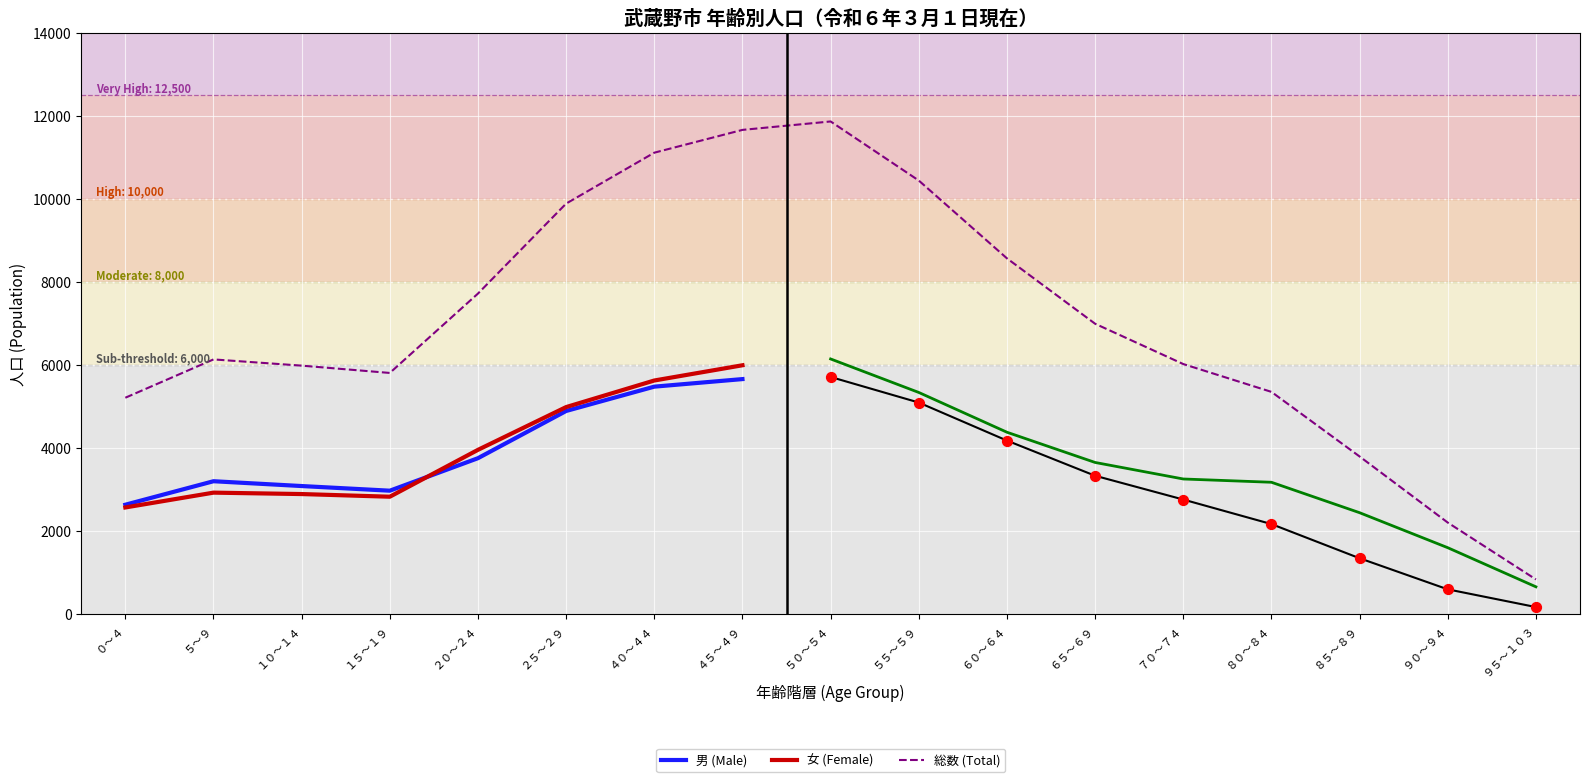

At how many categories does at least one series exceed 9462?

5